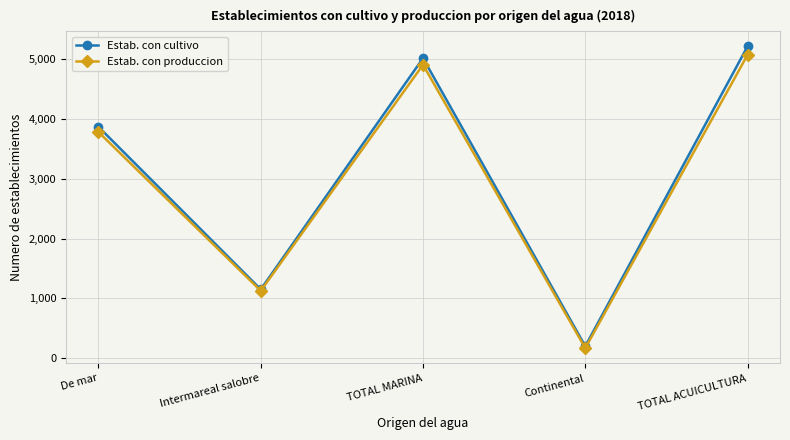

What is the average value of the Estab. con produccion series?

3012